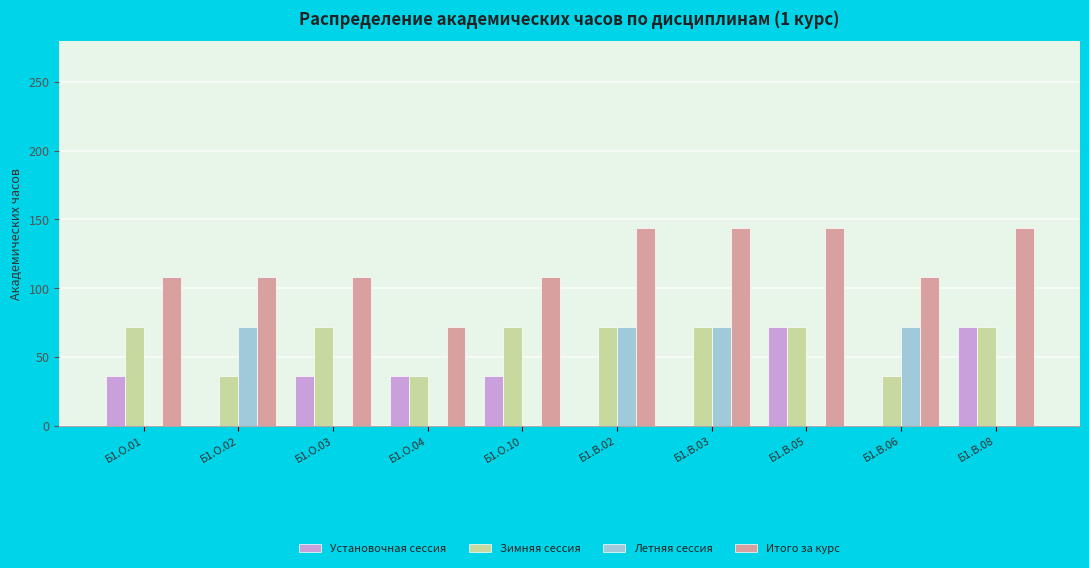

What is the sum of all Установочная сессия values?

288